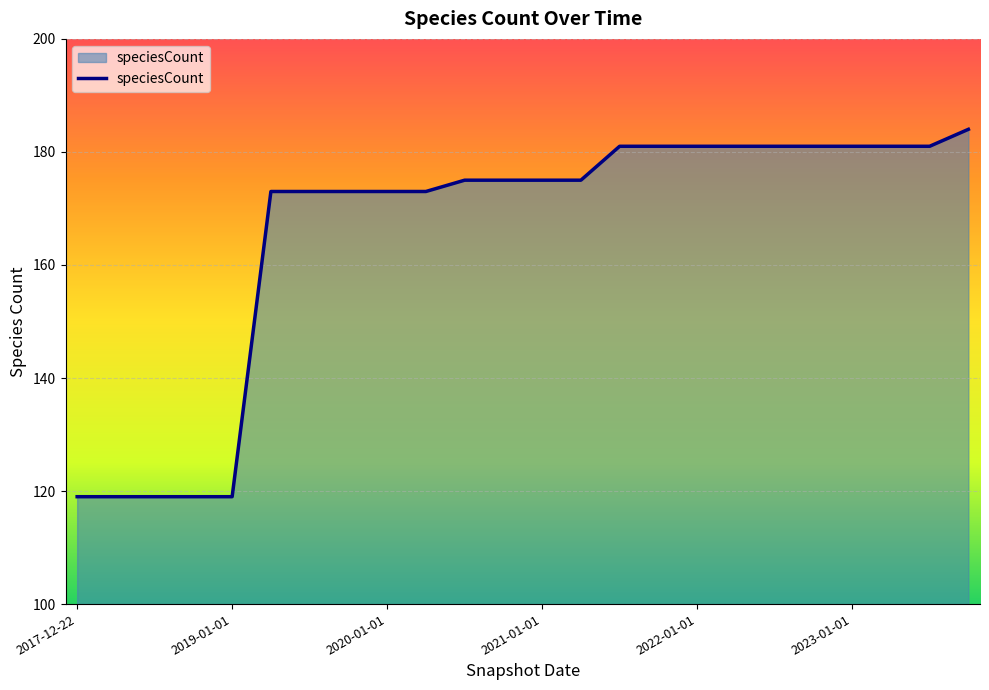

What is the difference between the maximum and minimum values?

65